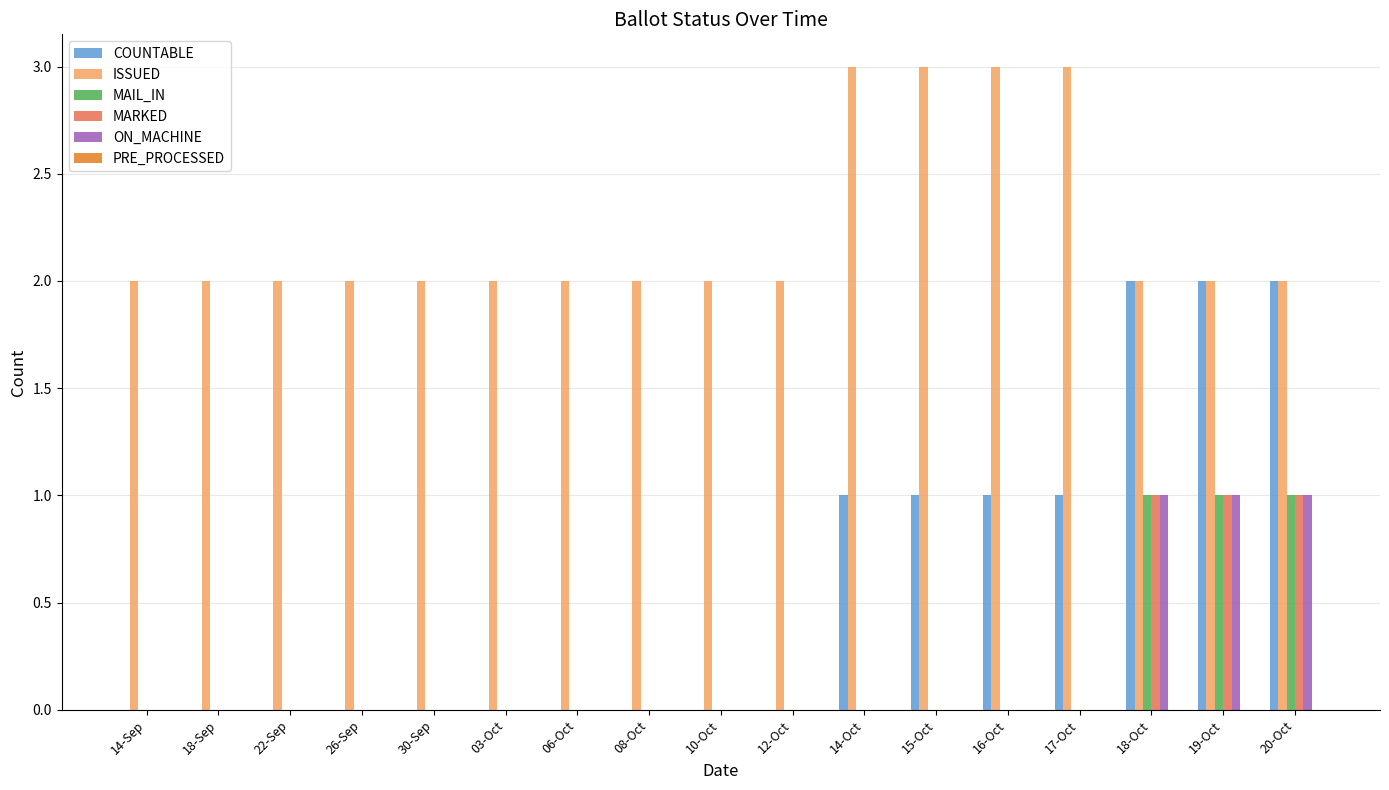

The COUNTABLE series shows 0 at 03-Oct. True or false?

True